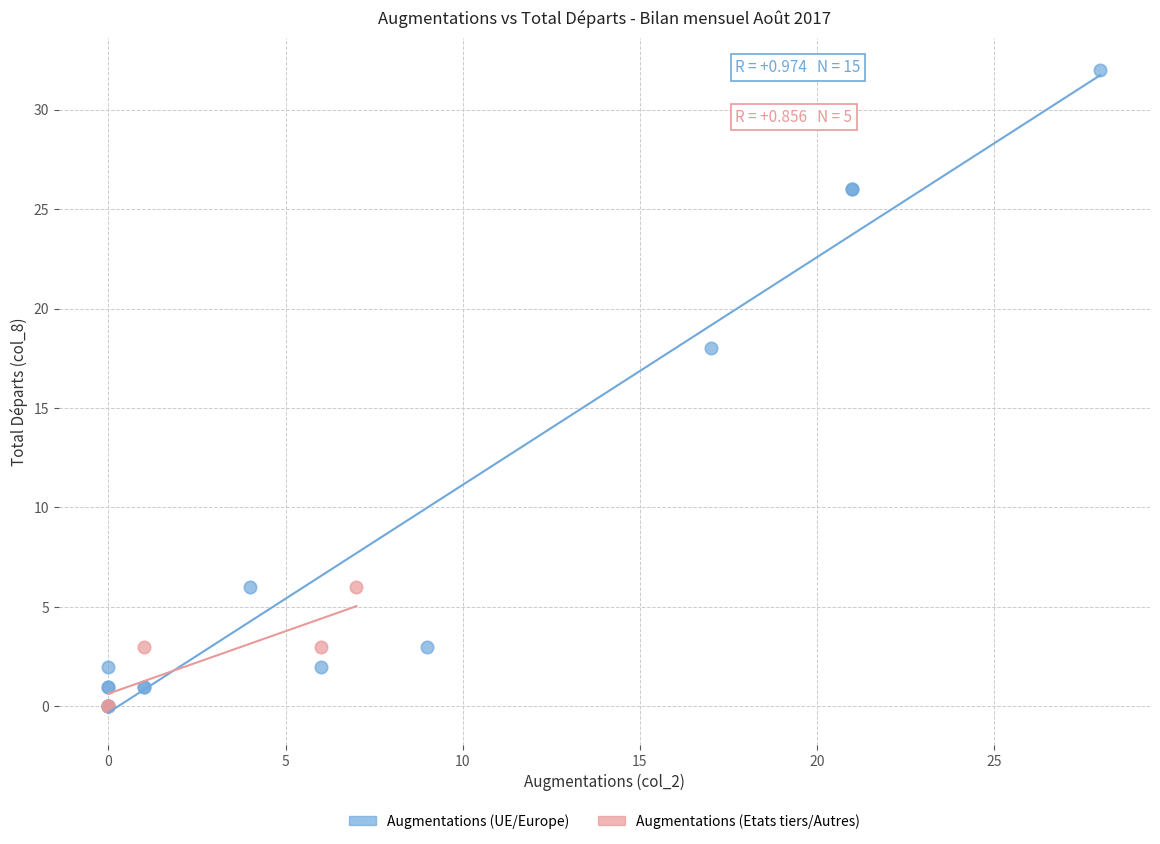

Which series contains the highest Y value?

Augmentations (UE/Europe)